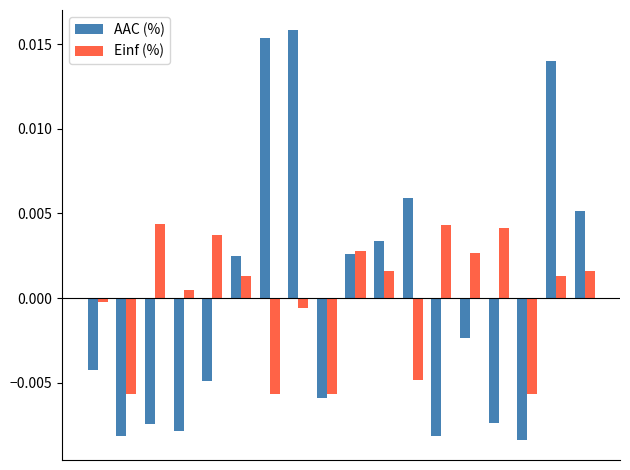

Which series has the widest spread of values?

AAC (%)